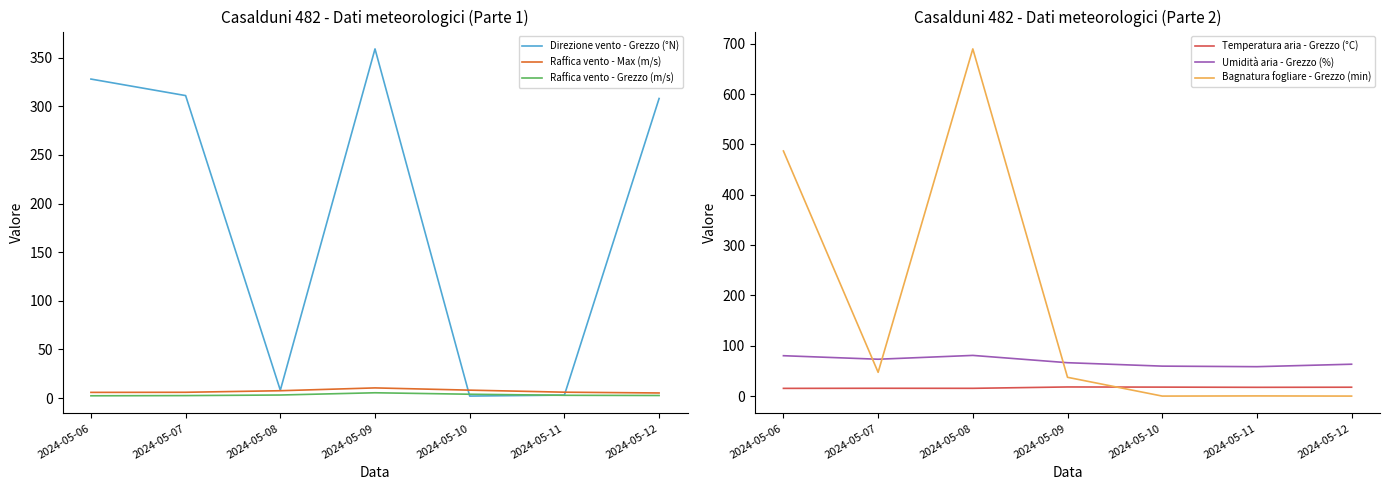

What is the average value of the Raffica vento - Grezzo (m/s) series?

3.2